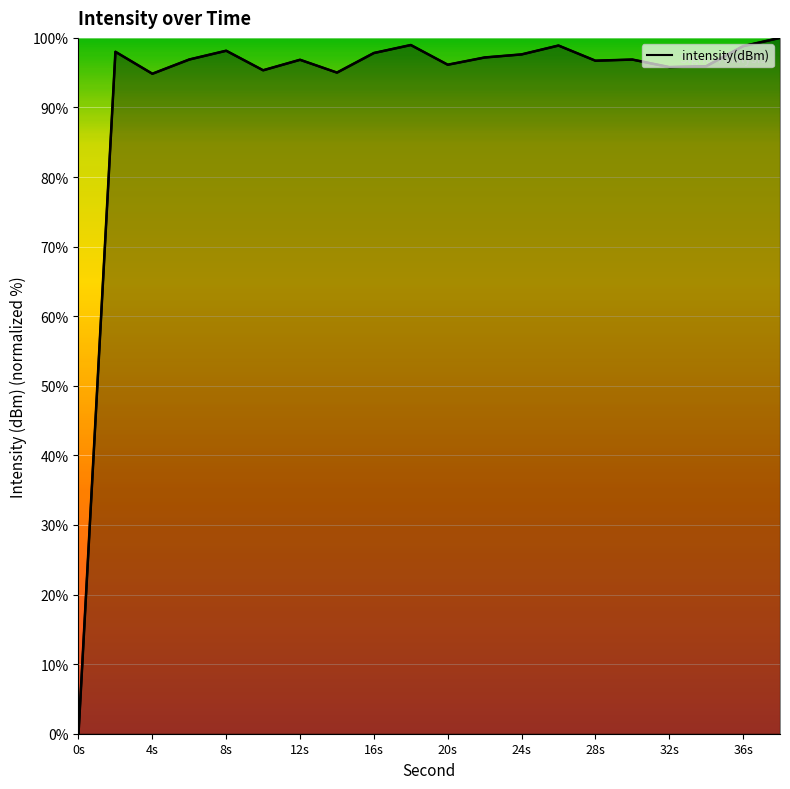

List the labels in order of value, largest first.

38, 18, 26, 36, 8, 2, 16, 24, 22, 6, 30, 12, 28, 20, 34, 32, 10, 14, 4, 0